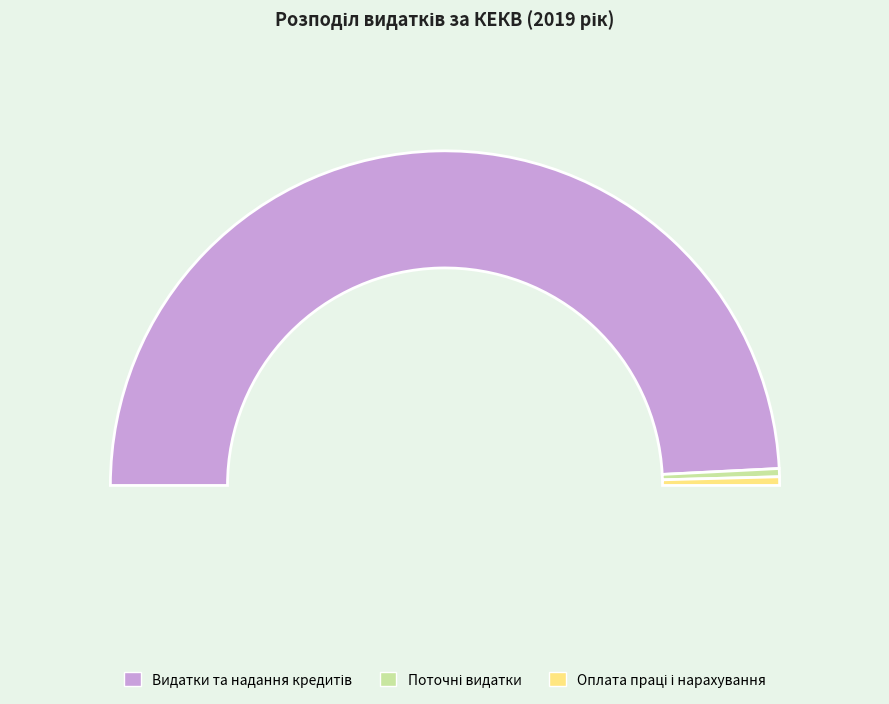

The Медикаменти та матеріали slice represents 1% of the pie. True or false?

True